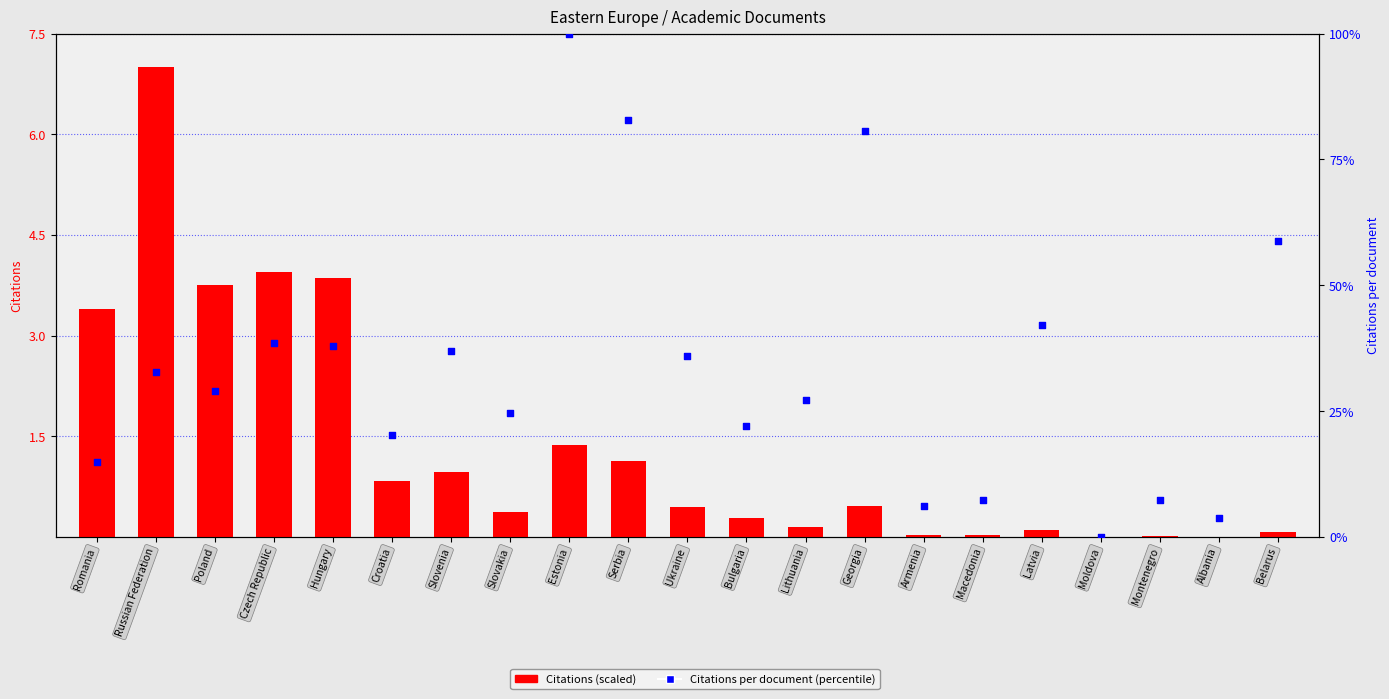

What are all the series names shown in the legend?

Citations, Citations per document